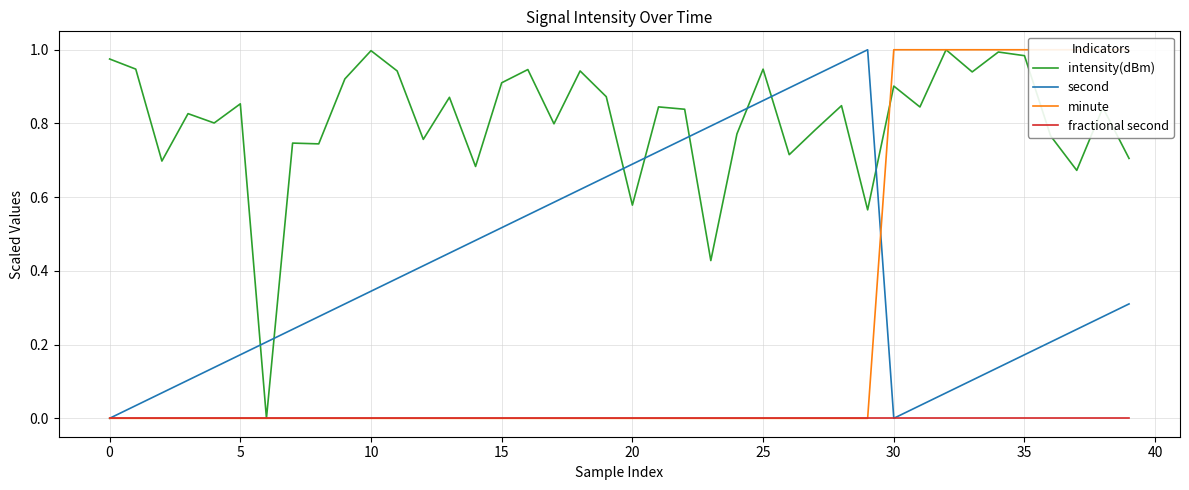

Which category has the highest value in the intensity(dBm) series?

32